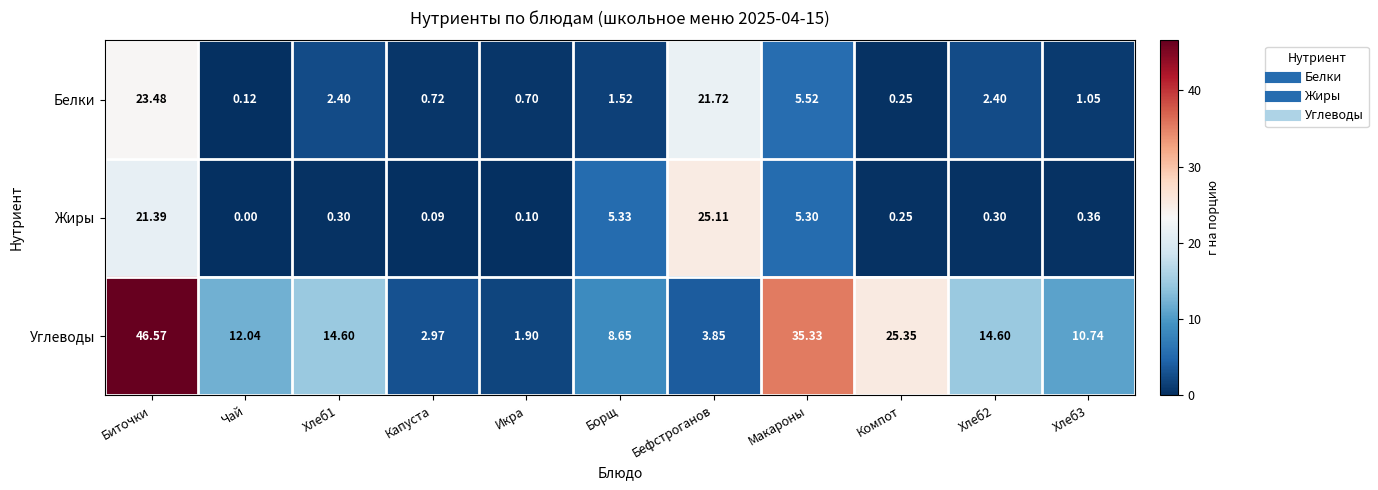

Which series has the largest range (max minus min)?

Углеводы